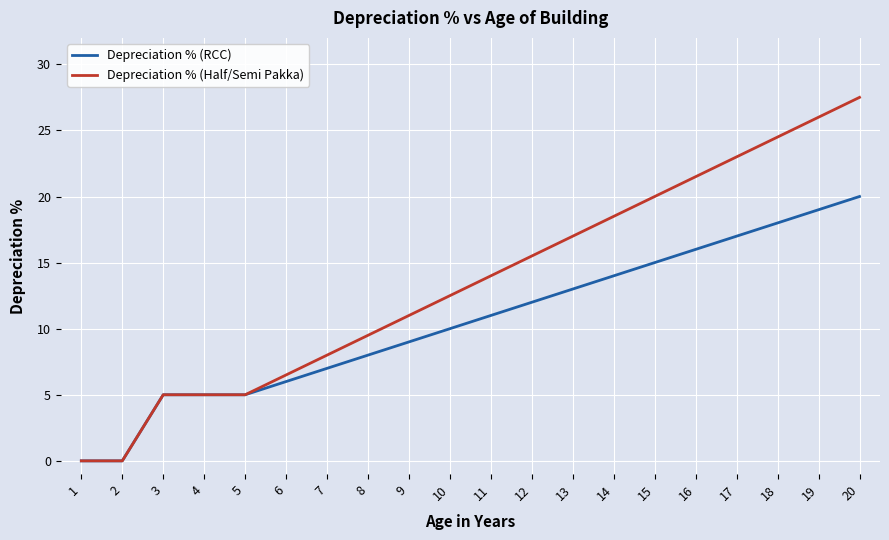

What is the greatest value displayed?

27.5